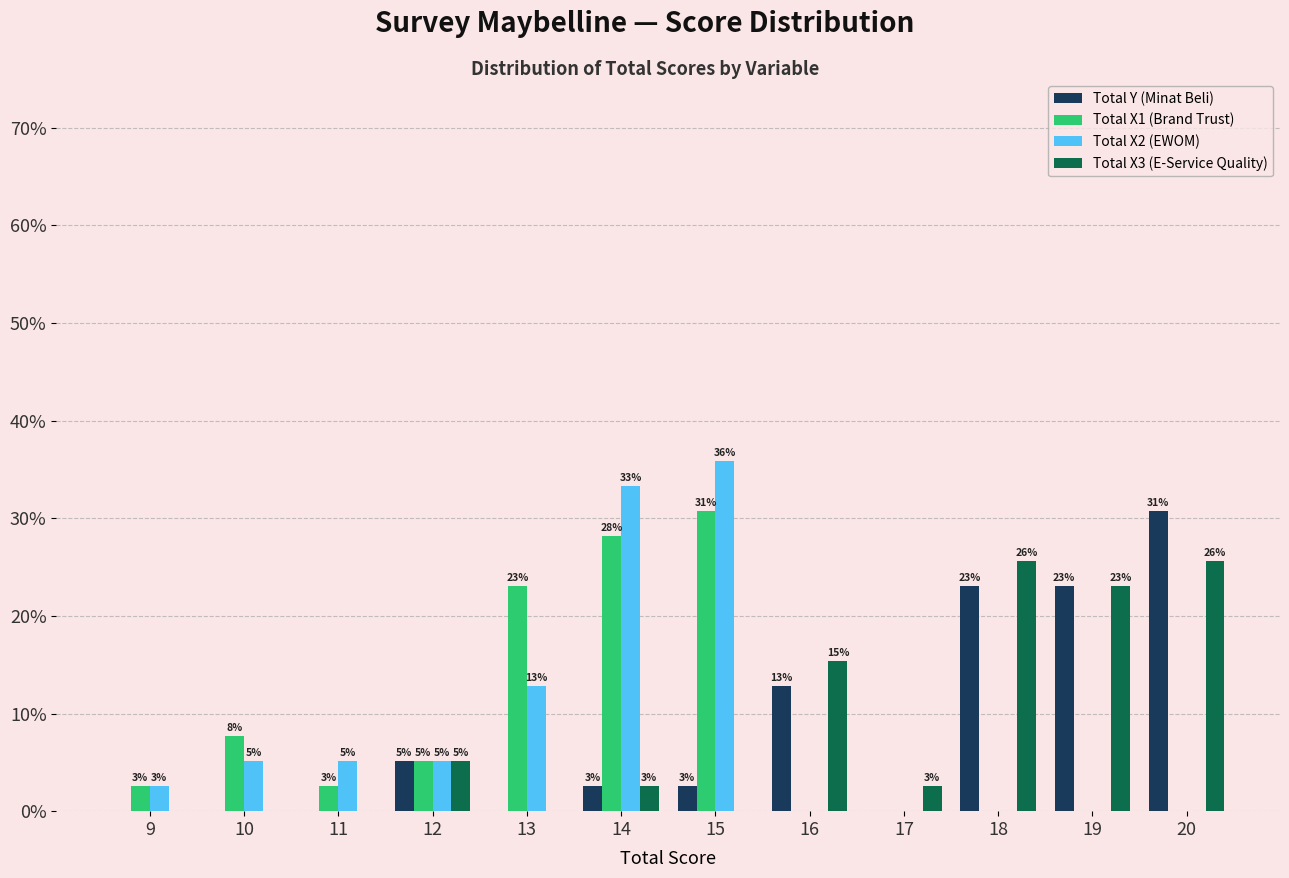

Reading right to left, transcribe all the data shown in this chart.

Total Y (Minat Beli): 20=0.3	19=0.2	18=0.2	17=0.0	16=0.1	15=0.0	14=0.0	13=0.0	12=0.1	11=0.0	10=0.0	9=0.0
Total X1 (Brand Trust): 20=0.0	19=0.0	18=0.0	17=0.0	16=0.0	15=0.3	14=0.3	13=0.2	12=0.1	11=0.0	10=0.1	9=0.0
Total X2 (EWOM): 20=0.0	19=0.0	18=0.0	17=0.0	16=0.0	15=0.4	14=0.3	13=0.1	12=0.1	11=0.1	10=0.1	9=0.0
Total X3 (E-Service Quality): 20=0.3	19=0.2	18=0.3	17=0.0	16=0.2	15=0.0	14=0.0	13=0.0	12=0.1	11=0.0	10=0.0	9=0.0